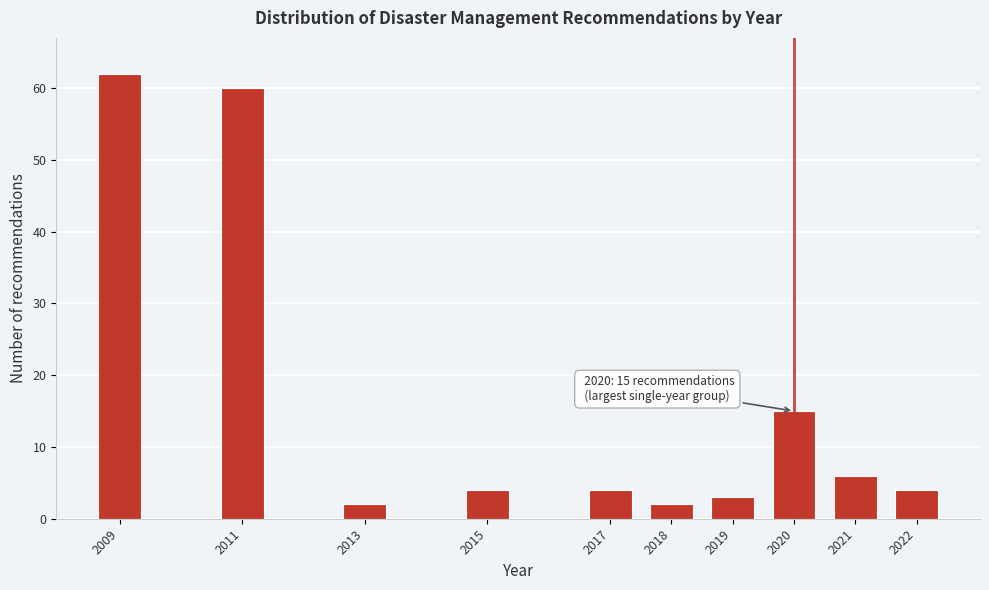

Reading left to right, what are all the values shown in this chart?

2009=62	2011=60	2013=2	2015=4	2017=4	2018=2	2019=3	2020=15	2021=6	2022=4